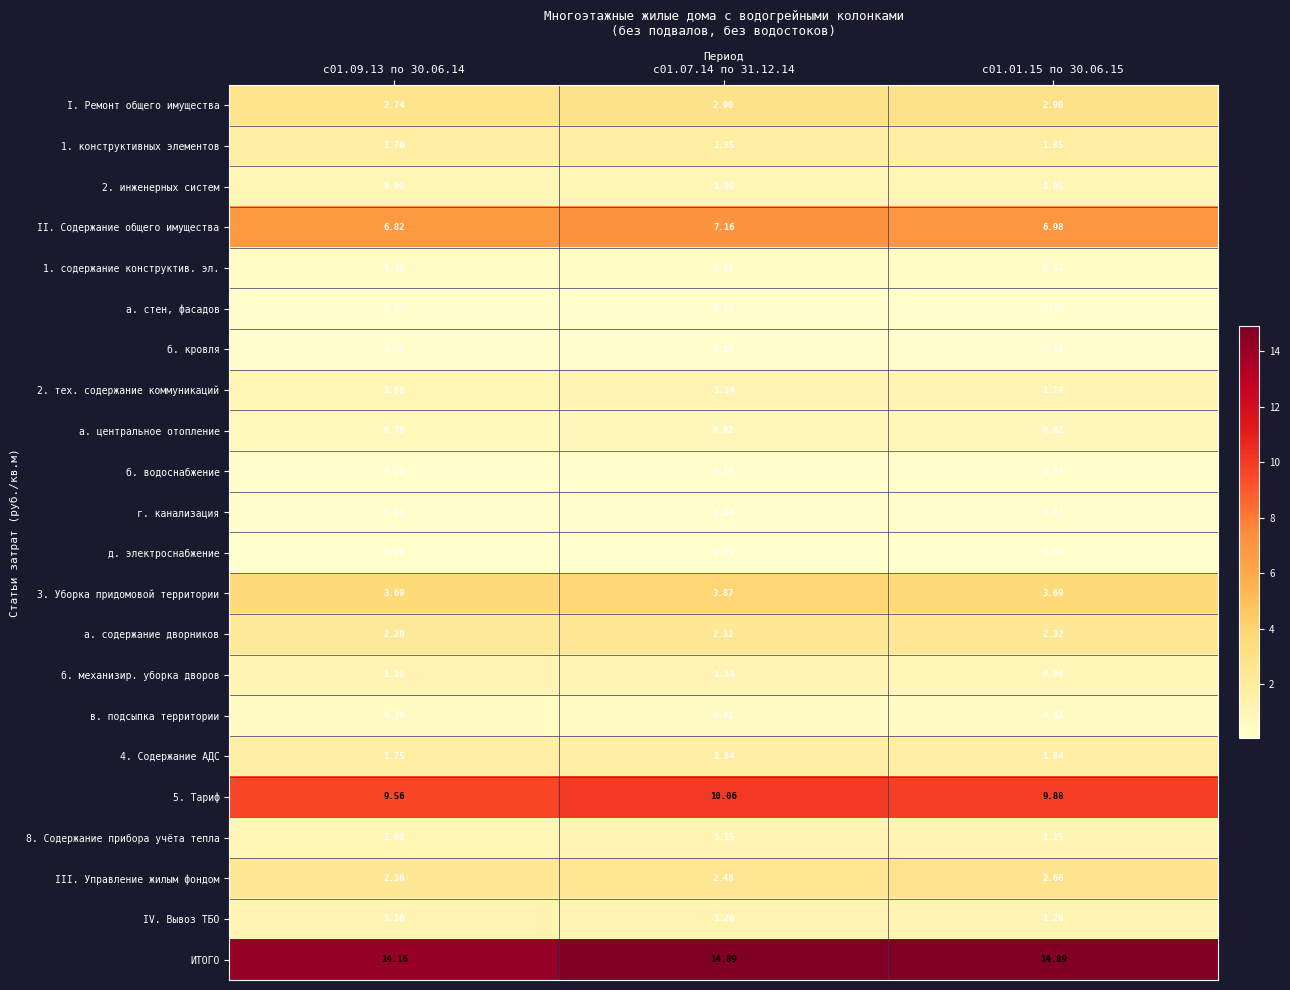

Between с01.09.13 по 30.06.14 and с01.07.14 по 31.12.14, which series saw the biggest shift?

ИТОГО